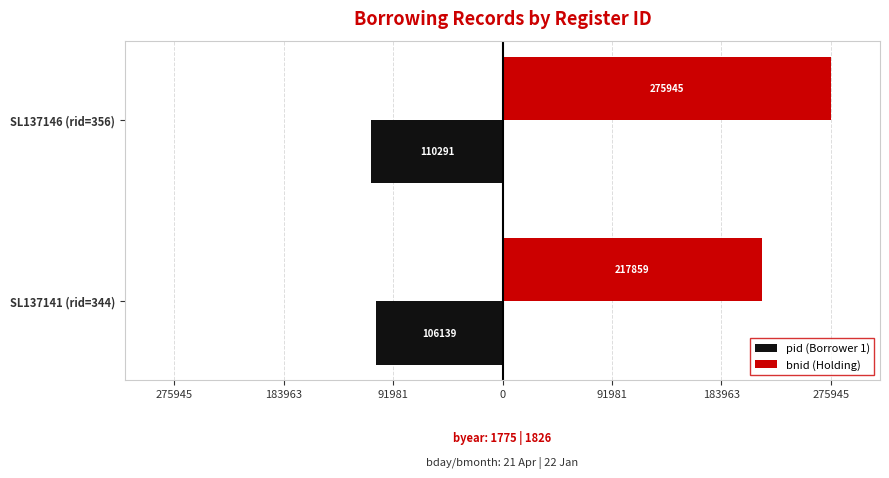

Which series has the largest range (max minus min)?

bnid (Holding)